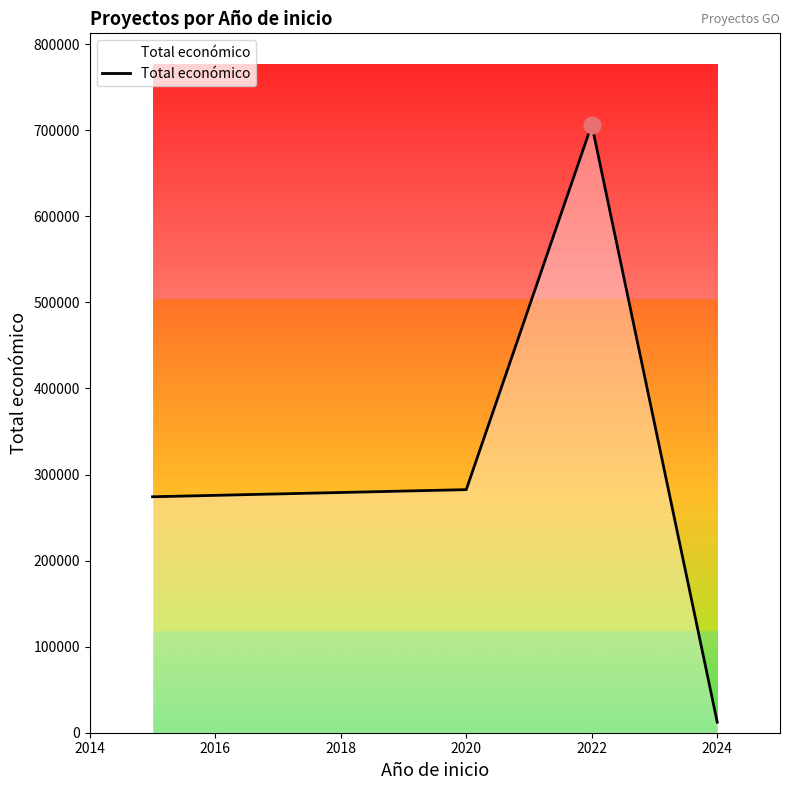

What is the difference between the maximum and minimum values?

694447